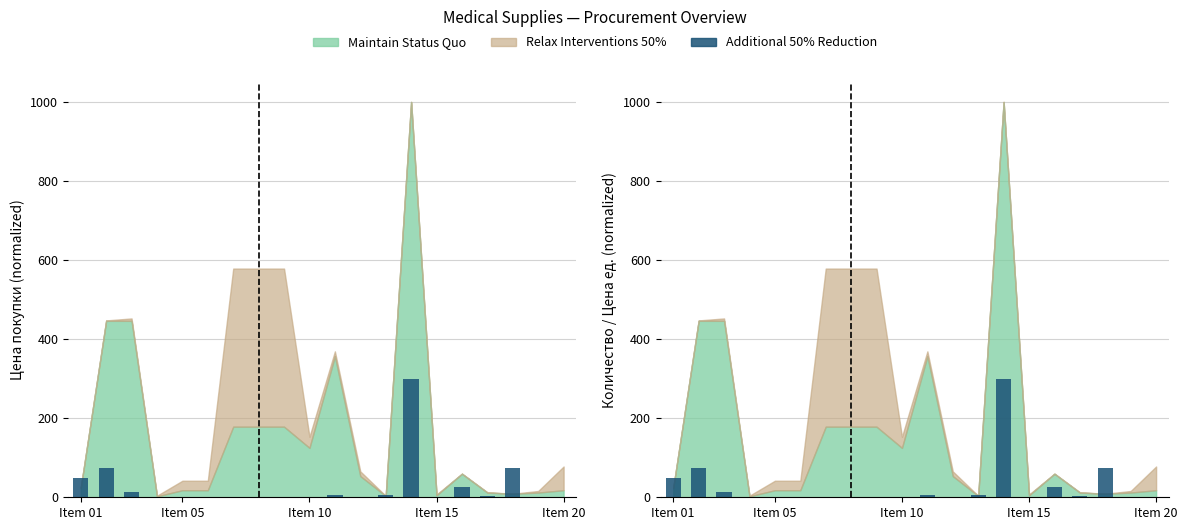

Are the bars grouped side by side (vs. stacked)?

No